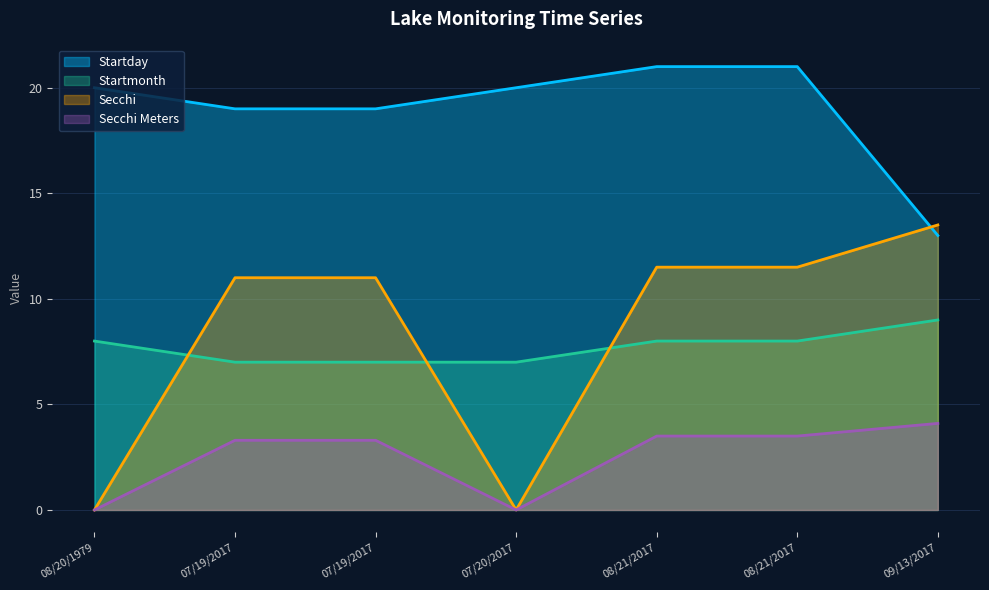

How many interior local valleys does the Secchi Meters series have?

1